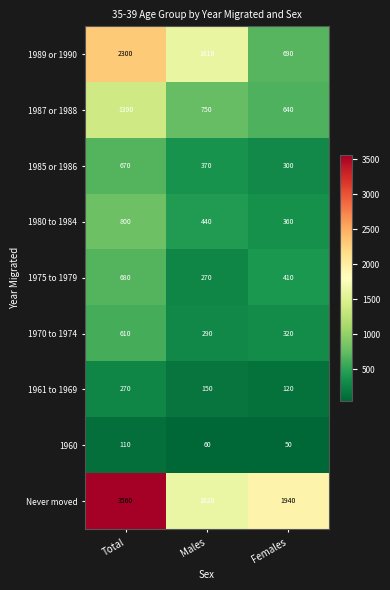

Which category has the highest value across all series?

Total